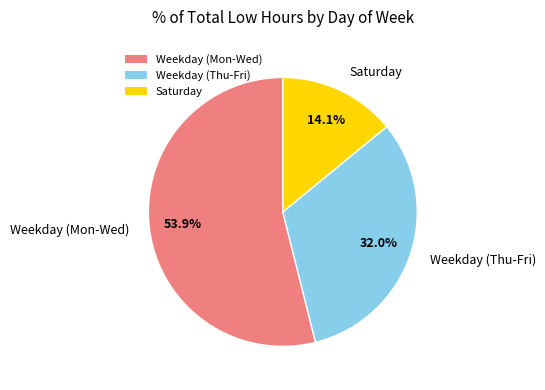

Which category has the biggest portion of the pie?

Weekday (Mon-Wed)